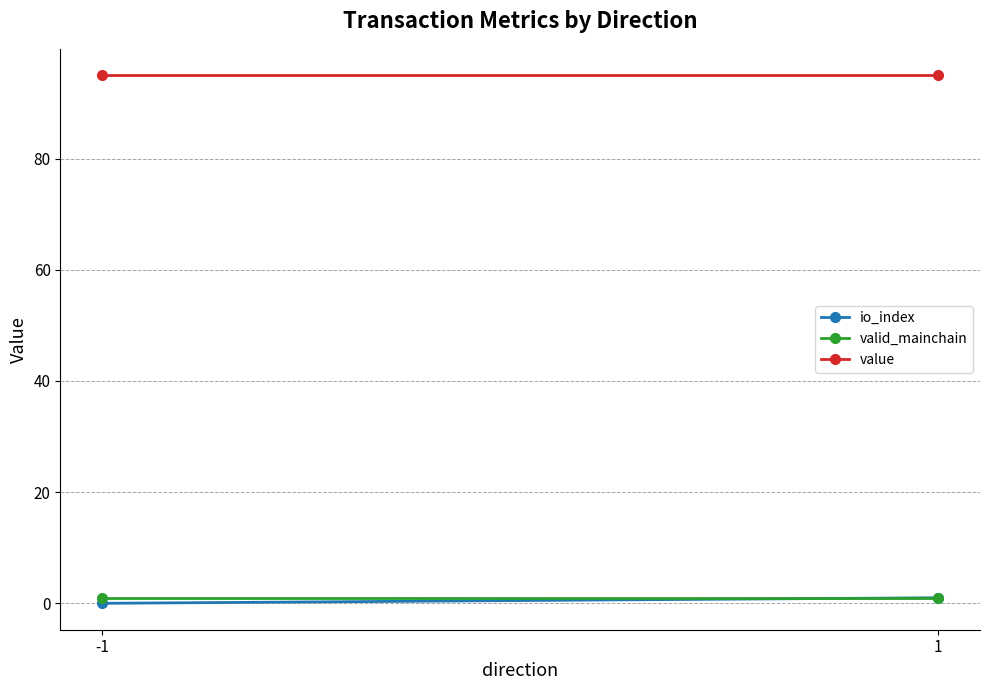

At 1, list the series in order from largest to smallest.

value, io_index, valid_mainchain